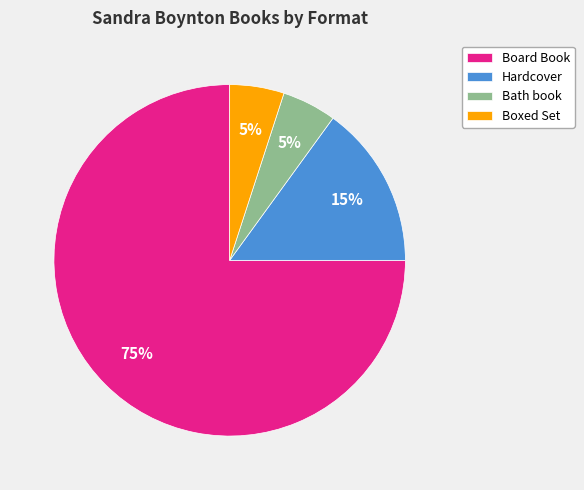

Do Bath book and Boxed Set together represent more than half of the pie?

No